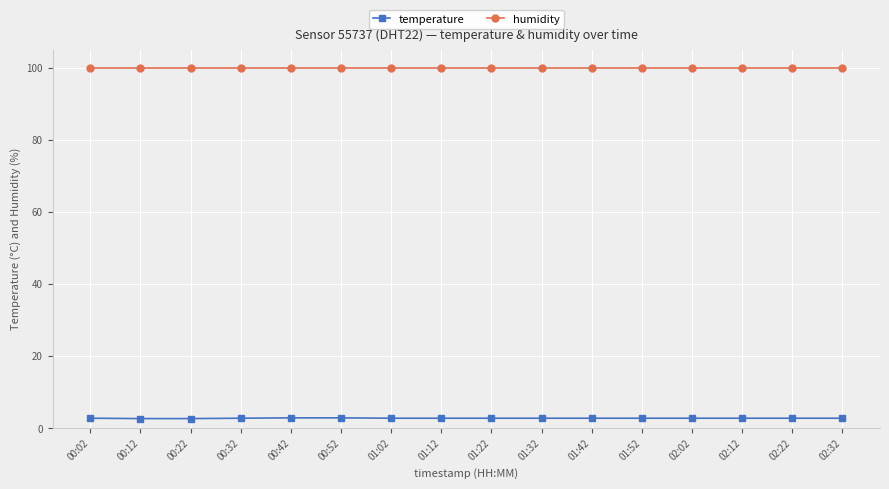

What is the value of the humidity point at the 9th from the left?

99.9